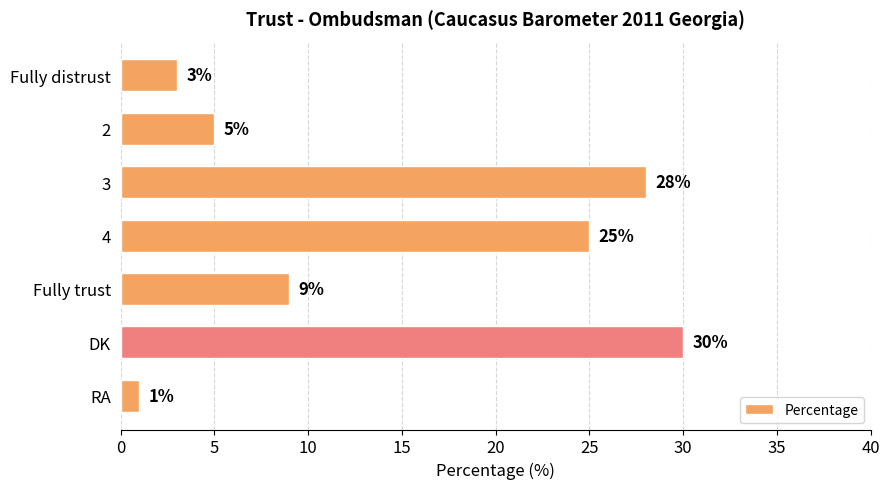

Is it true that the value at Fully trust is 9?

True